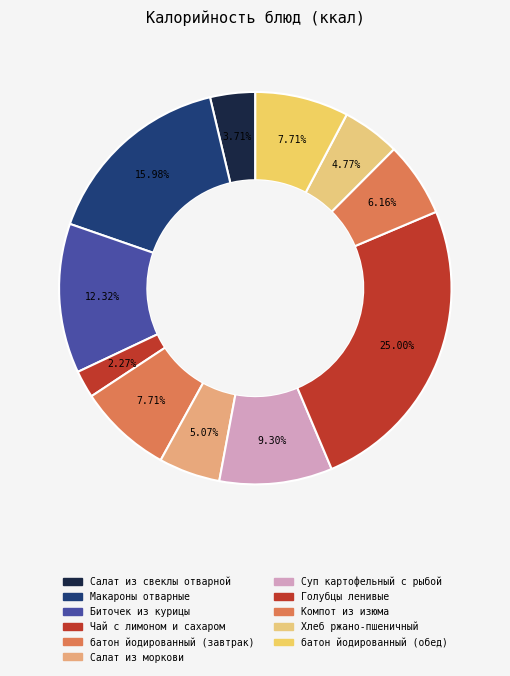

To the nearest percent, what percentage of the pie is Биточек из курицы?

12%